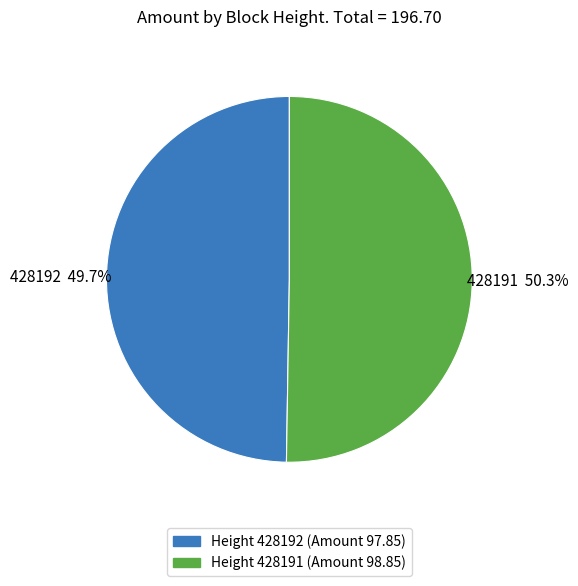

Is there any slice that represents more than half of the pie?

Yes